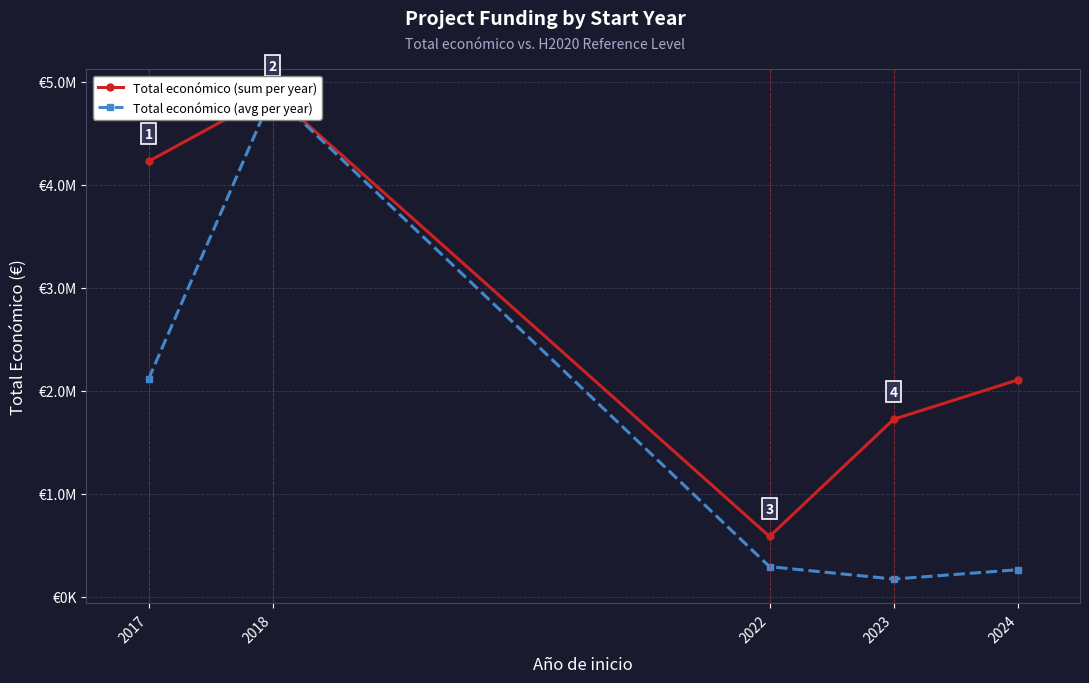

What is the value of the Total económico (avg per year) point at the 1st from the left?

2113372.5